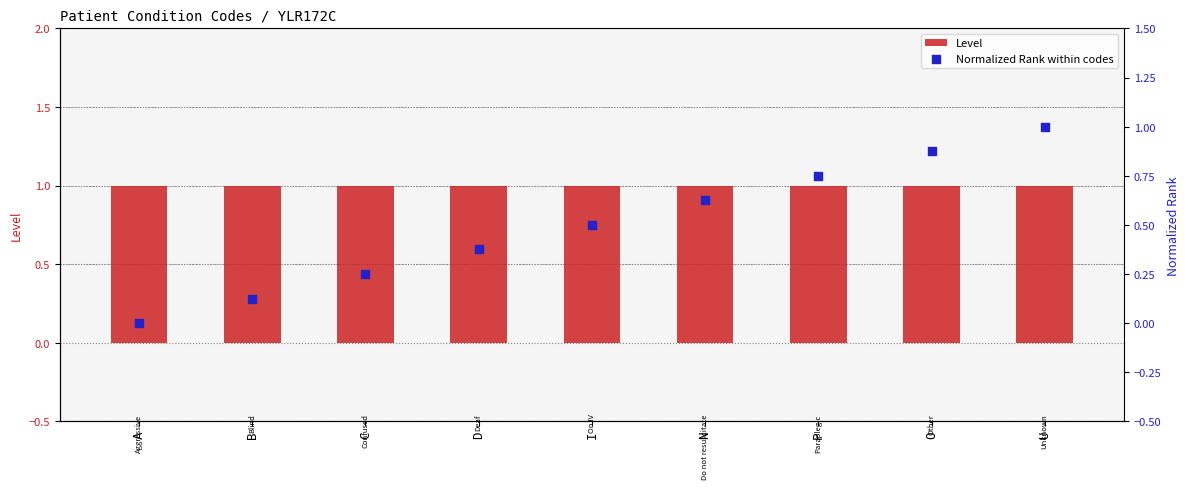

Which series has the largest total across all categories?

Level